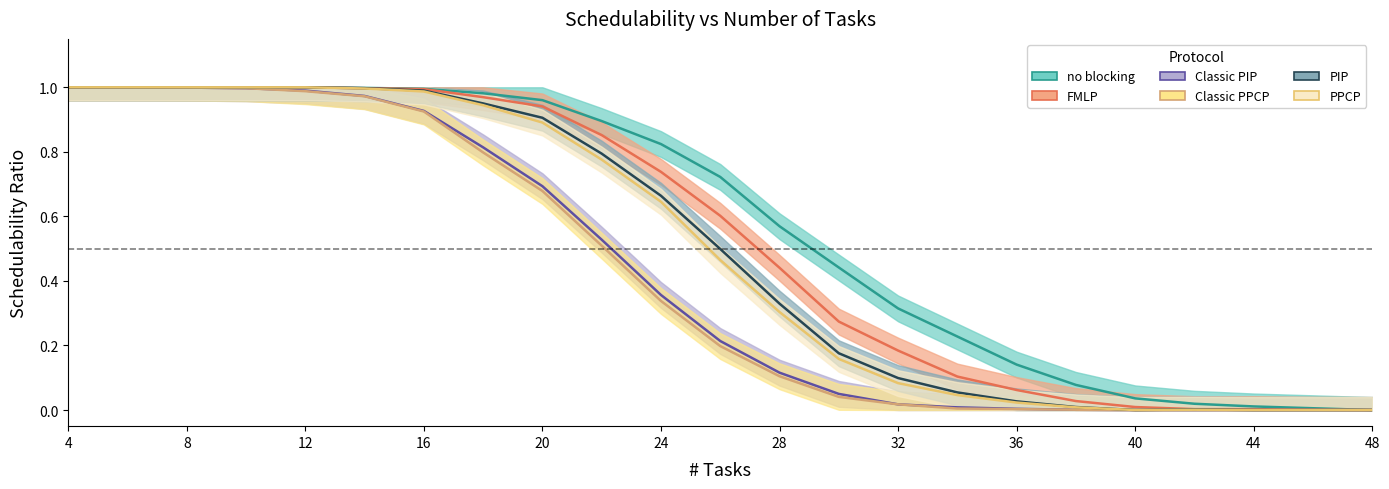

List the series in order of their peak value, lowest first.

no blocking, FMLP, Classic PIP, Classic PPCP, PIP, PPCP